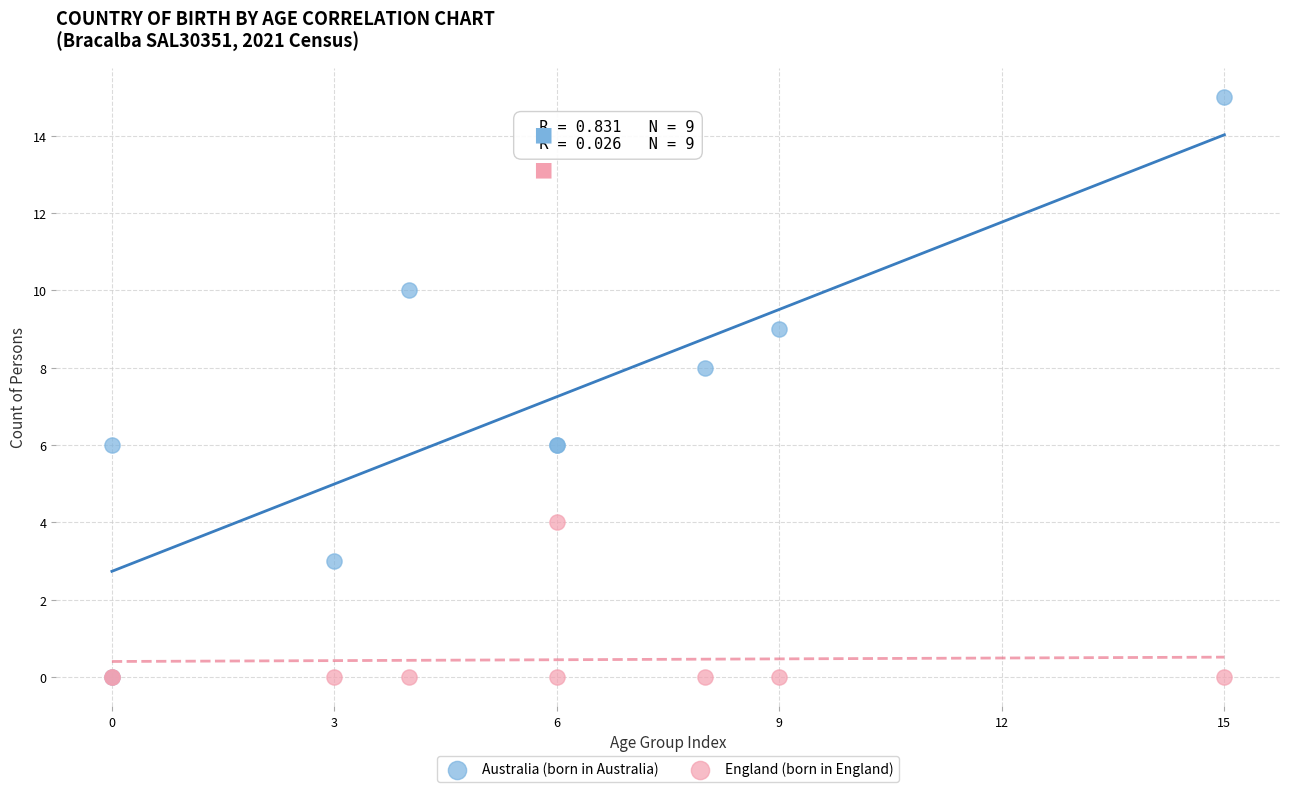

What are all the series names shown in the legend?

Australia (born in Australia), England (born in England)